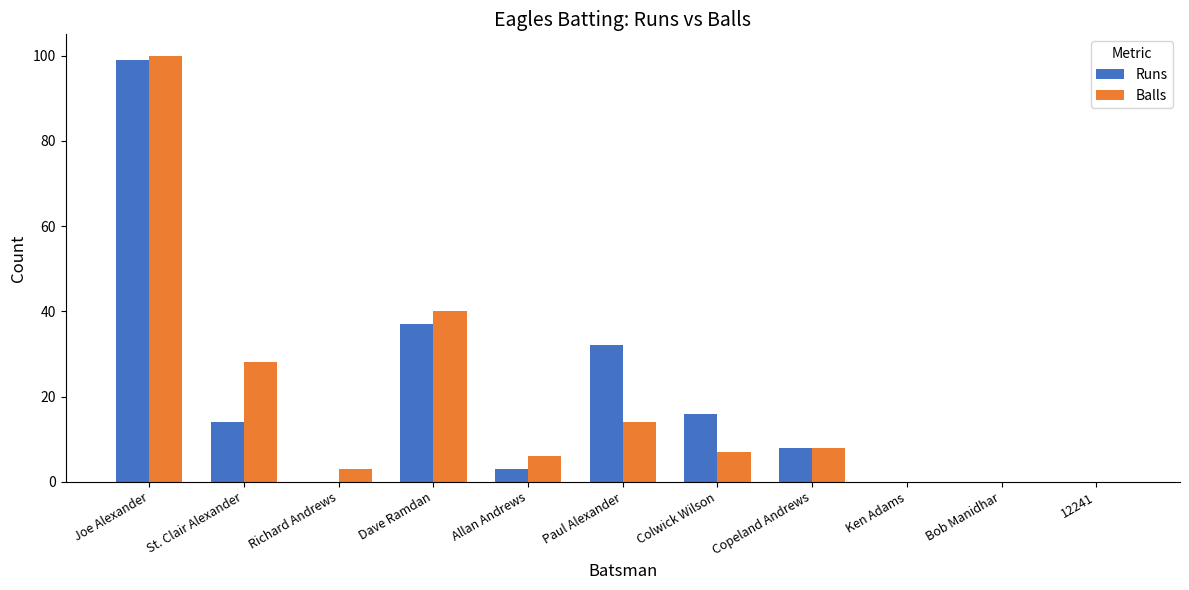

What is the sum of all Balls values?

206